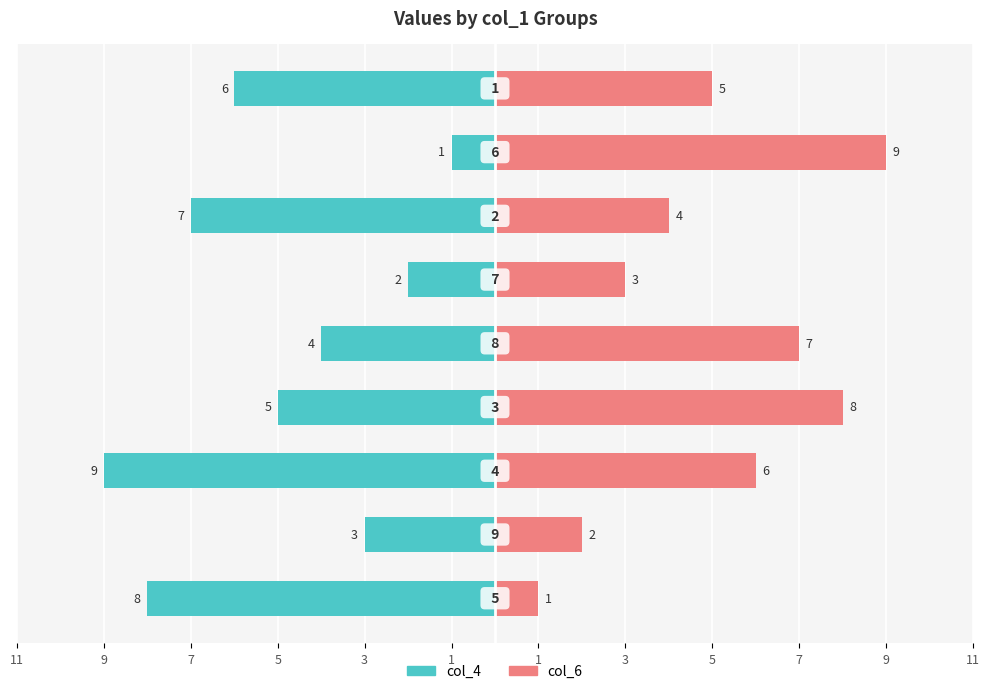

What are all the series names shown in the legend?

col_4, col_6